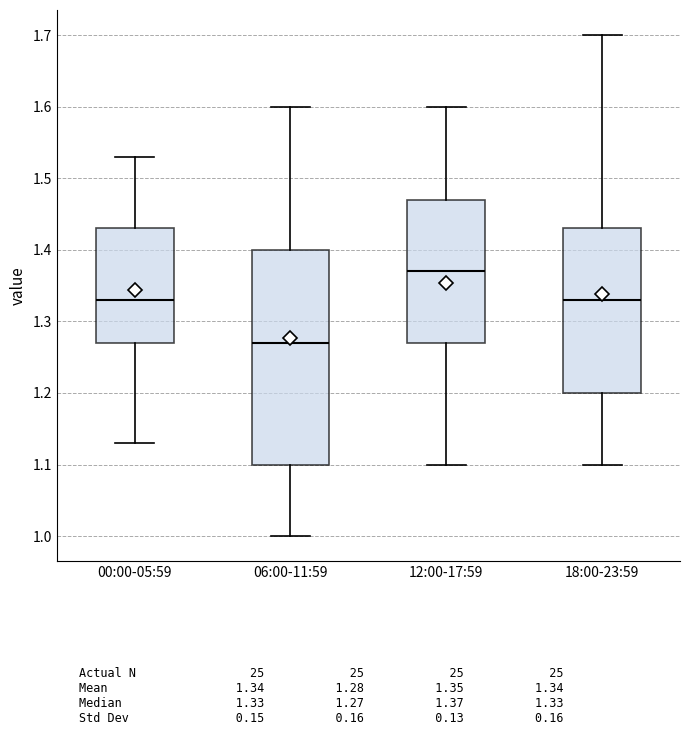

Comparing the boxes themselves (not the whiskers), which one is the tallest?

06:00-11:59